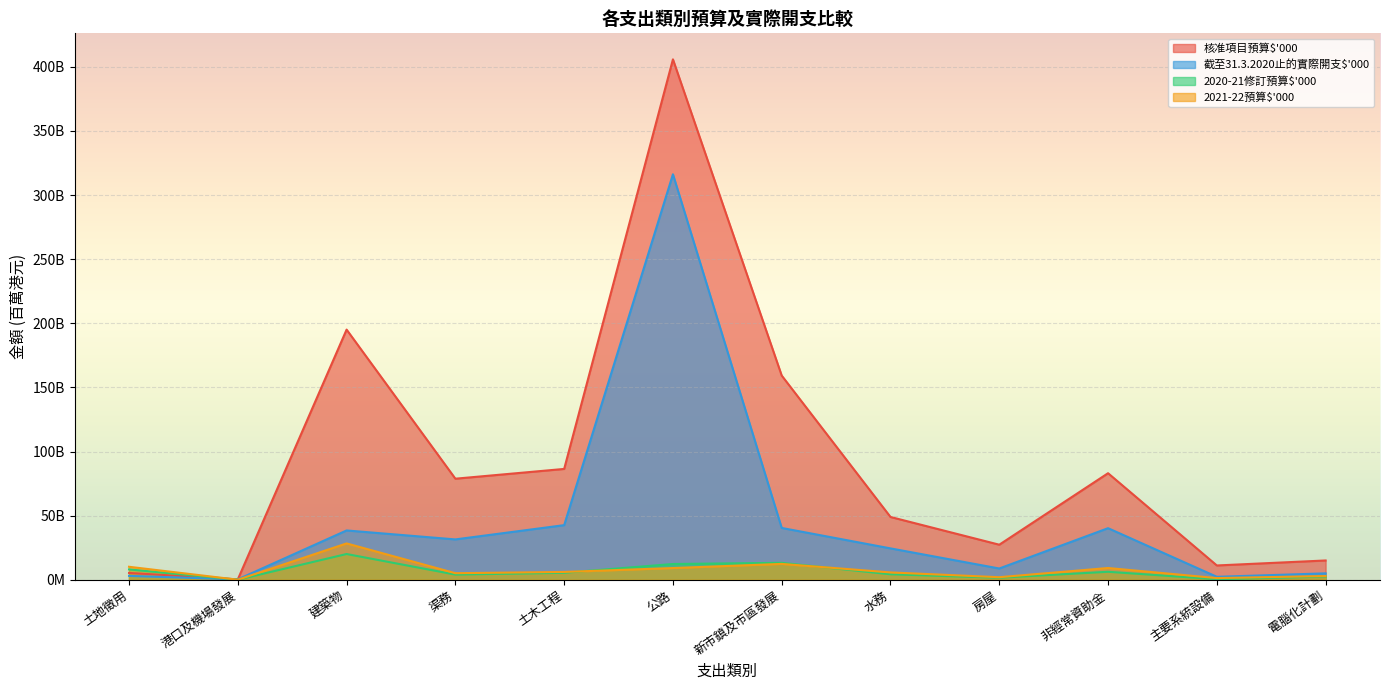

What are all the series names shown in the legend?

核准項目預算$'000, 截至31.3.2020止的實際開支$'000, 2020-21修訂預算$'000, 2021-22預算$'000